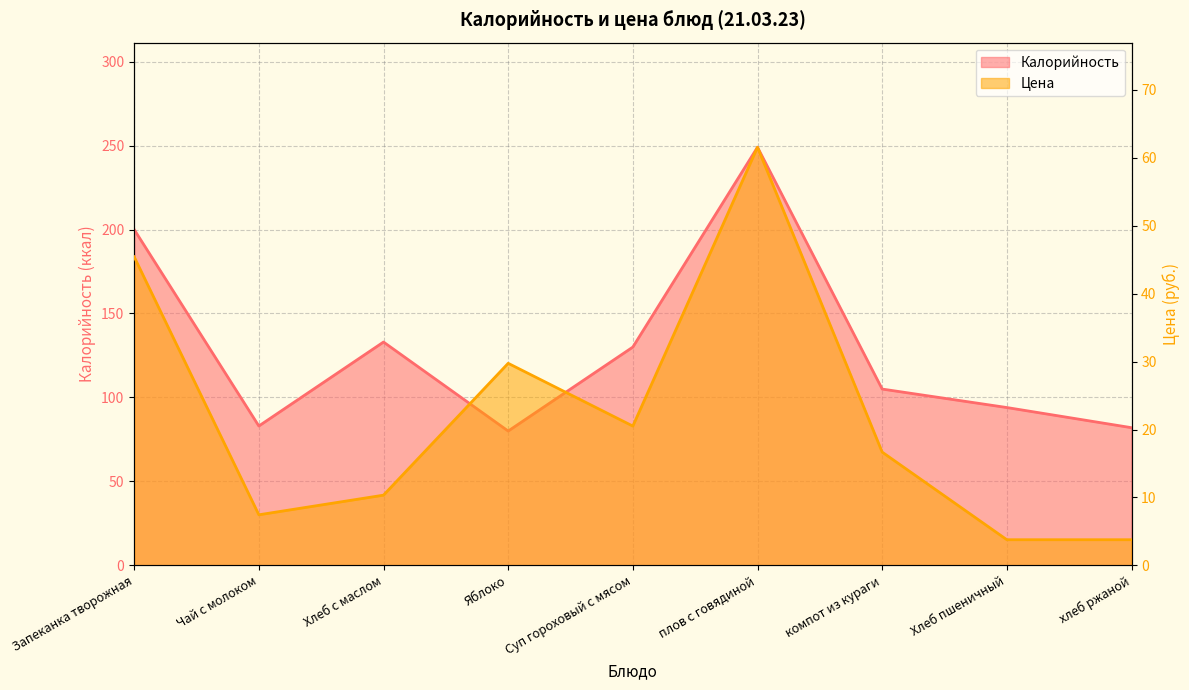

Rank the series at Запеканка творожная from lowest to highest value.

Цена, Калорийность